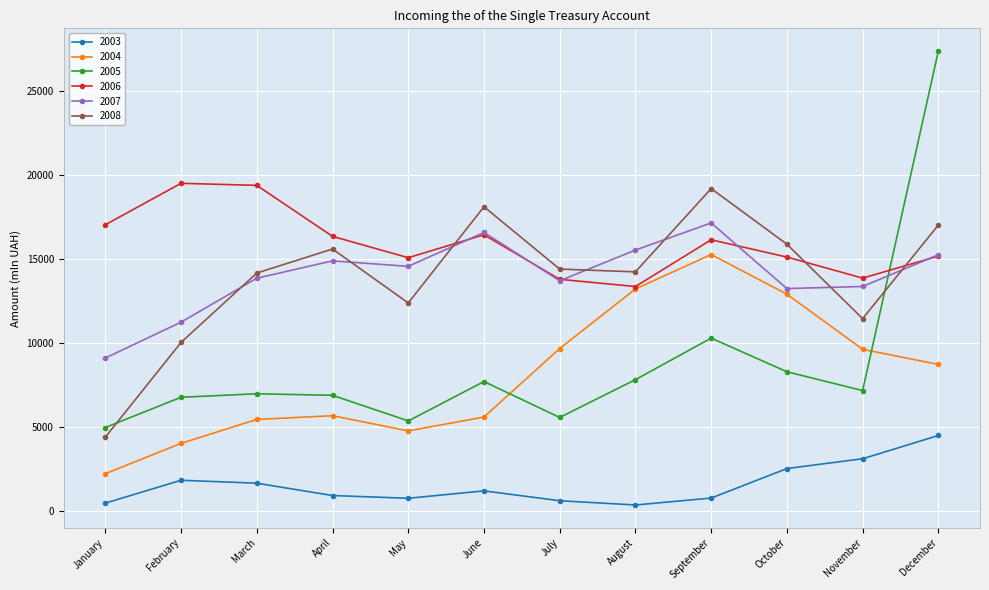

What are all the series names shown in the legend?

2003, 2004, 2005, 2006, 2007, 2008